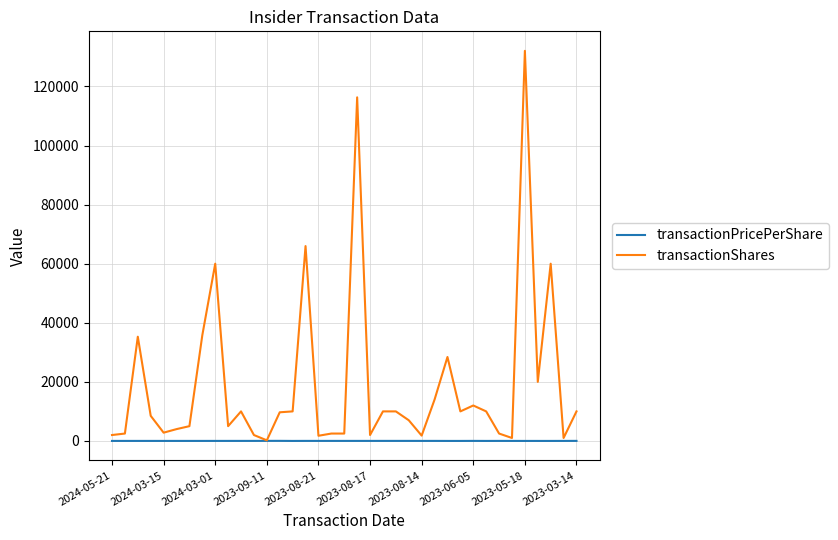

List the series in order of their peak value, highest first.

transactionShares, transactionPricePerShare